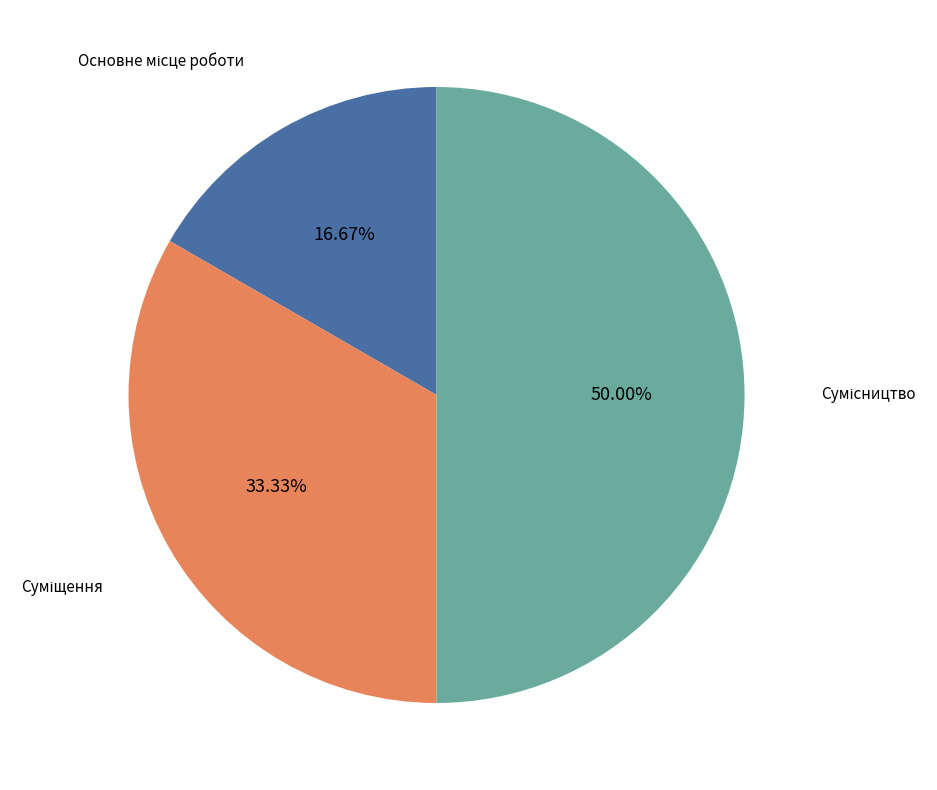

To the nearest percent, what is the difference between the Сумісництво and Основне місце роботи slice percentages?

33%